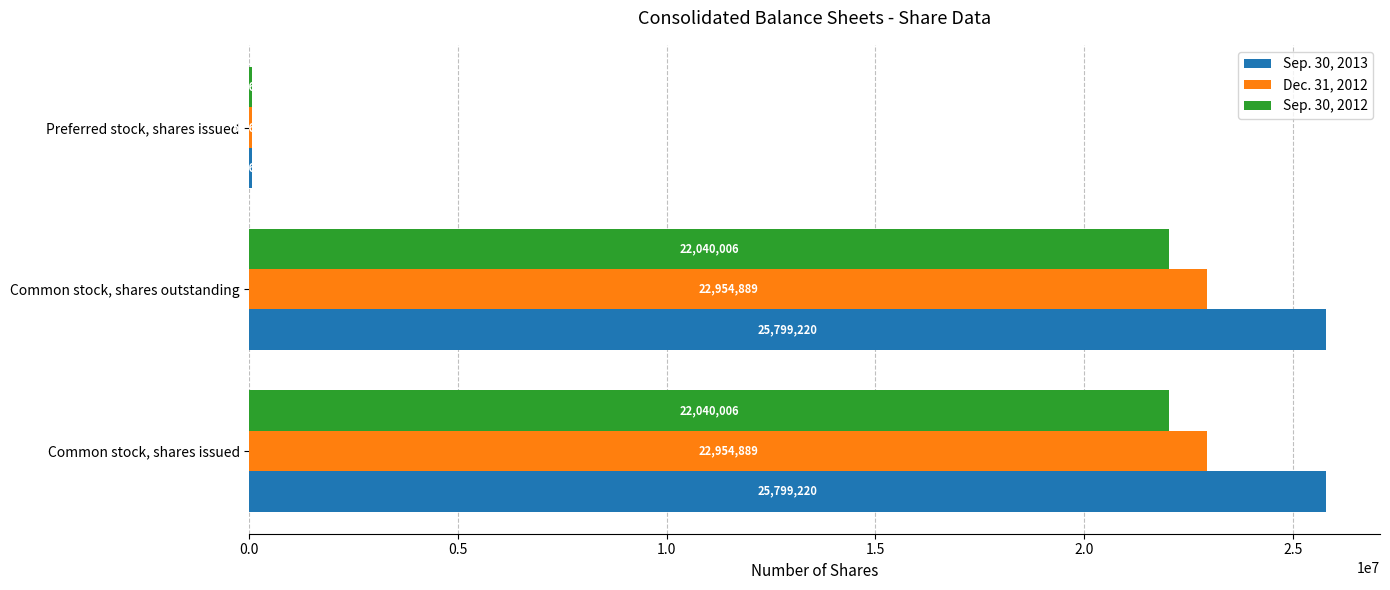

Between Common stock, shares outstanding and Preferred stock, shares issued, which series saw the biggest shift?

Sep. 30, 2013